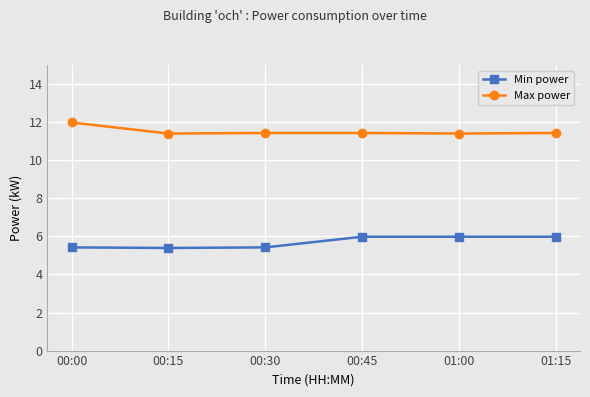

True or false: Max power and Min power cross at least once.

False